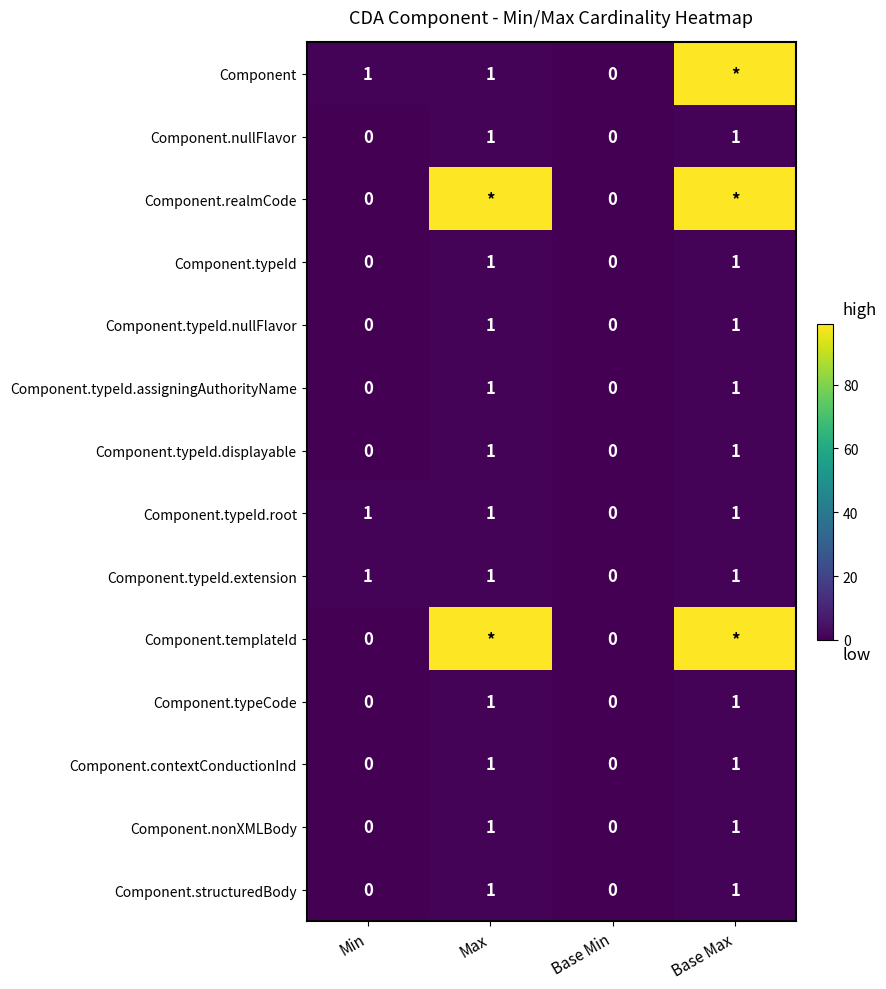

Is it true that Component.contextConductionInd equals 0 at Base Max?

False